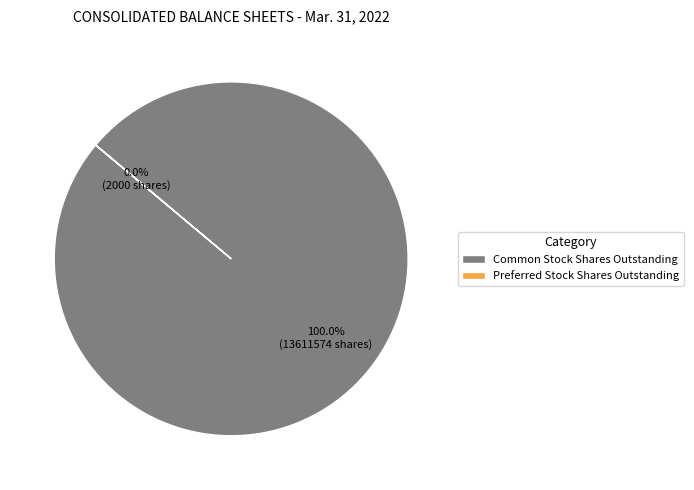

Which slice is the largest?

Common Stock Shares Outstanding